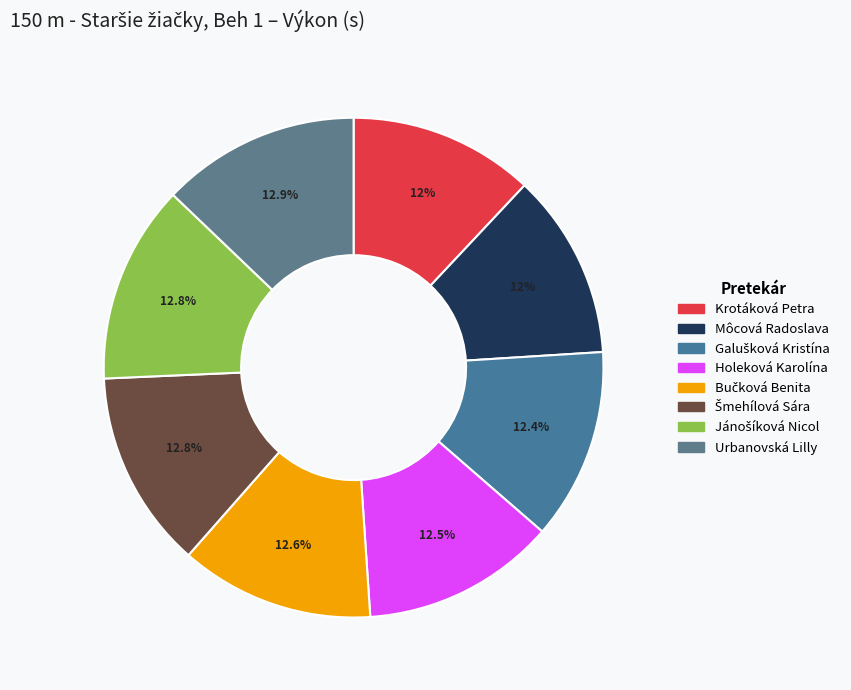

Do Bučková Benita and Galušková Kristína together represent more than half of the pie?

No